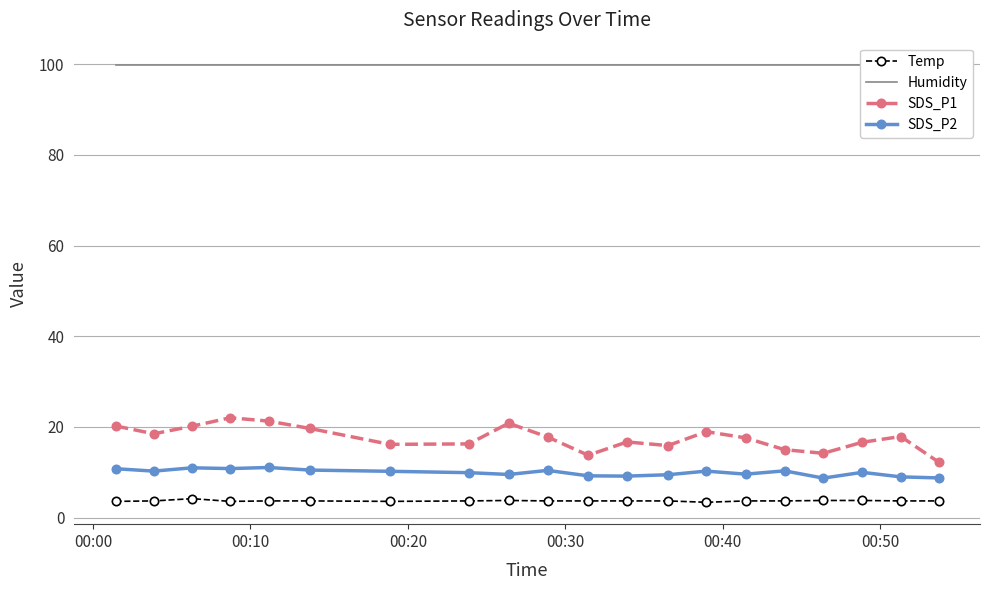

What is the average value of the SDS_P2 series?

10.0